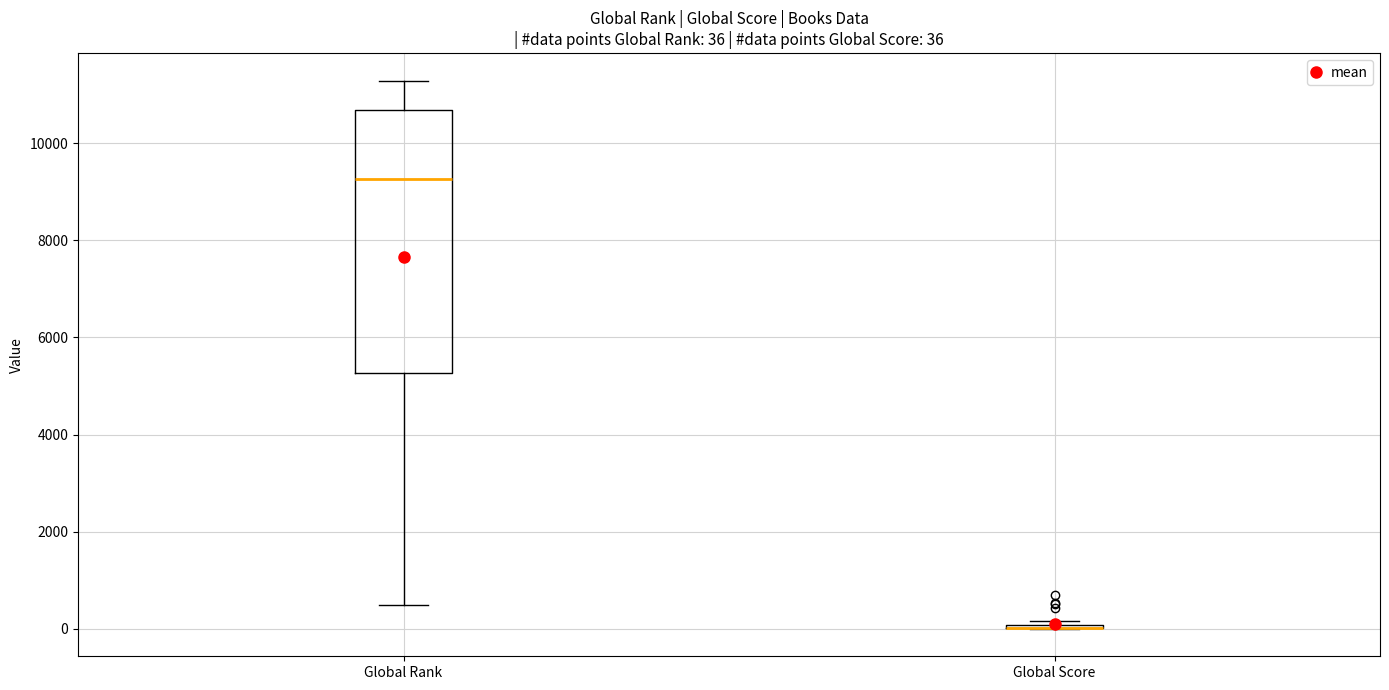

Which box is the tallest, from its lower edge to its upper edge?

Global Rank